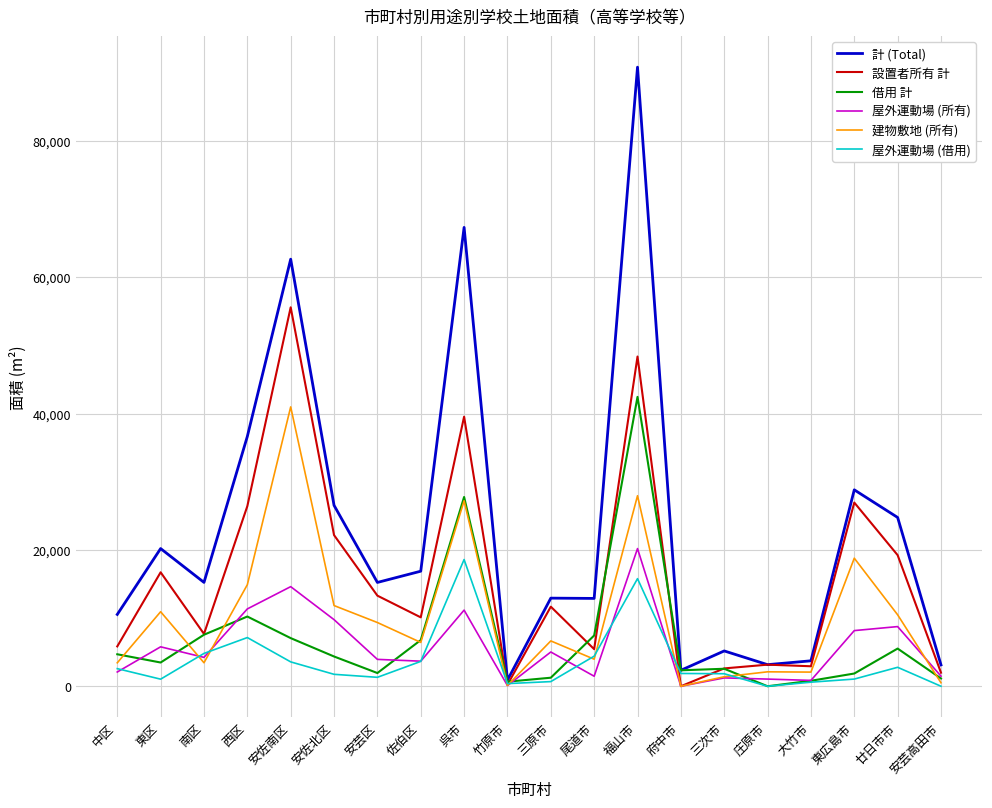

How many interior local valleys does the 屋外運動場 (所有) series have?

6